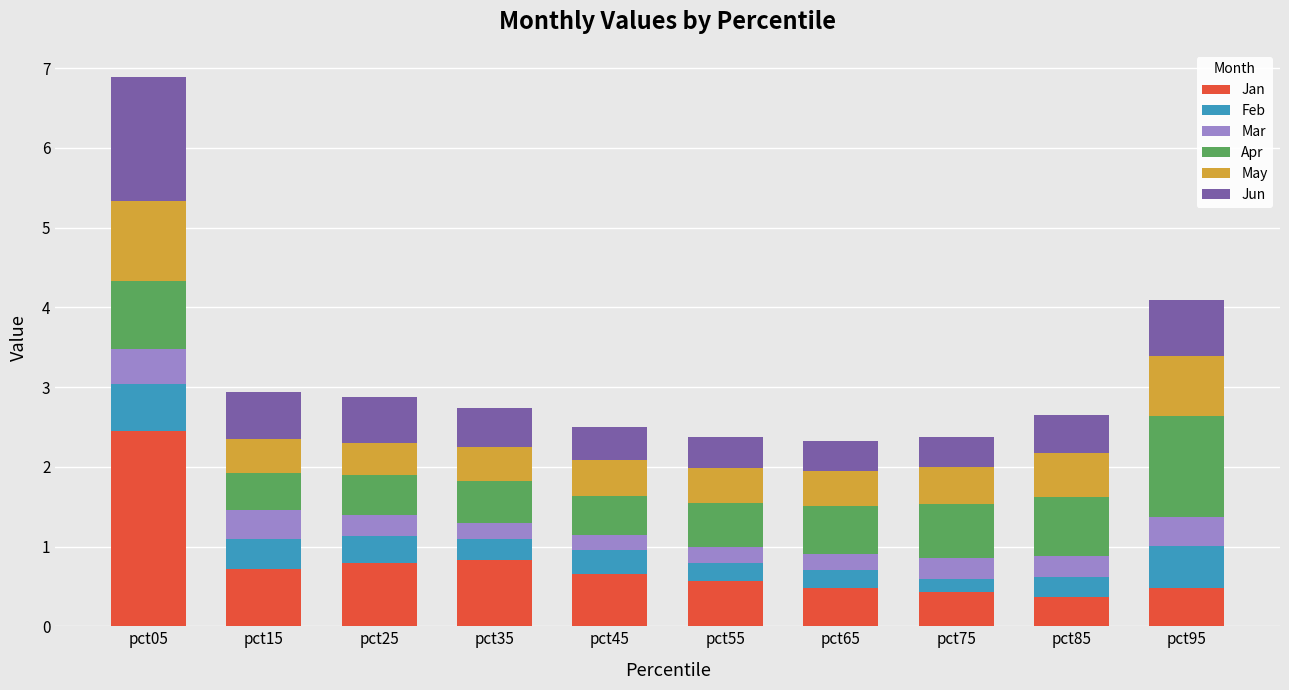

Does the chart contain stacked bars?

Yes